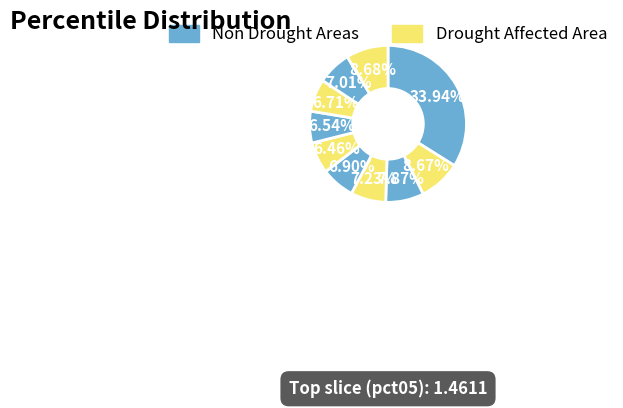

Count the number of slices in the pie.

10